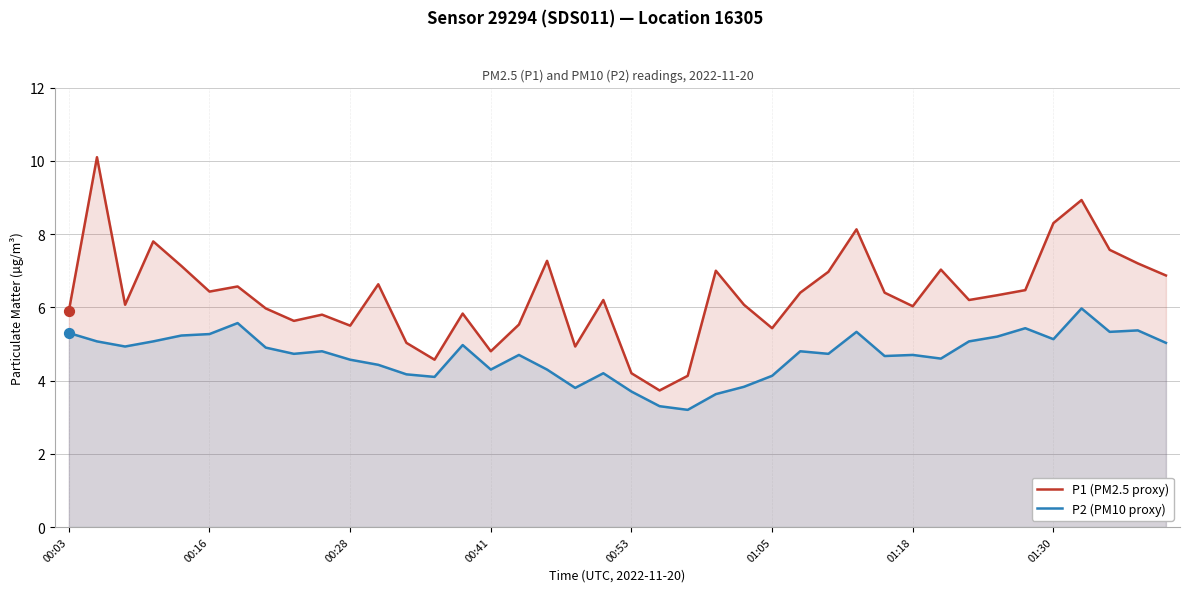

What is the total value across all series at 38?

12.6